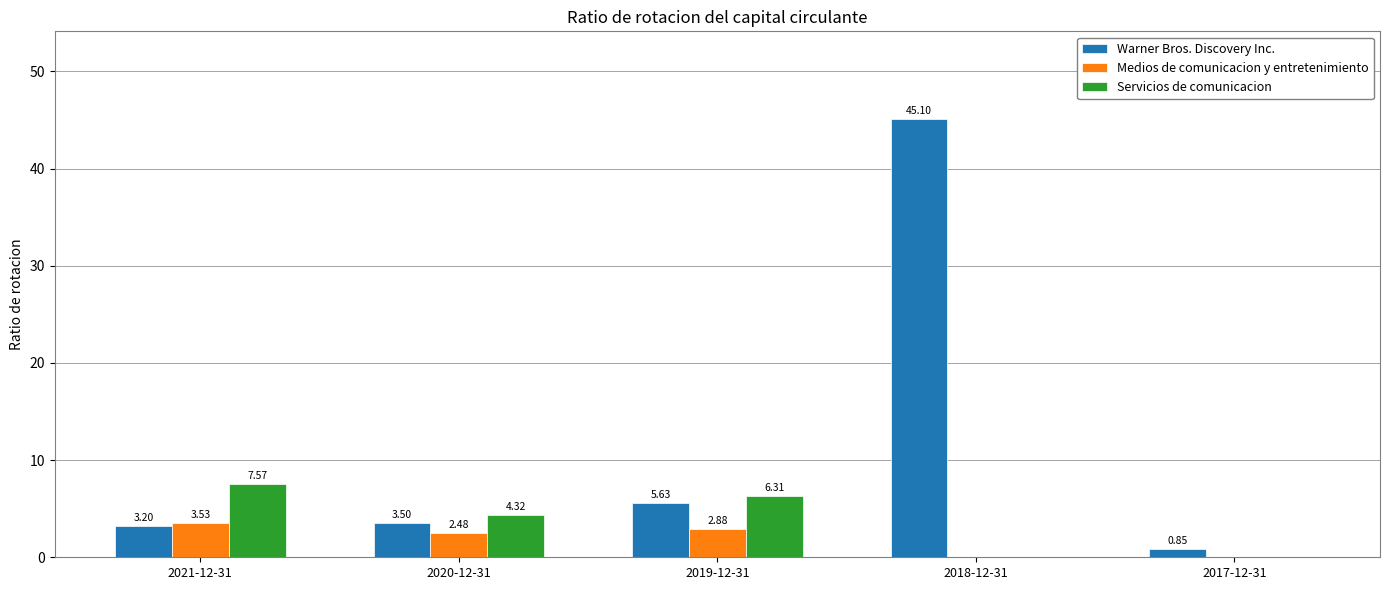

How many distinct data groups are displayed?

3